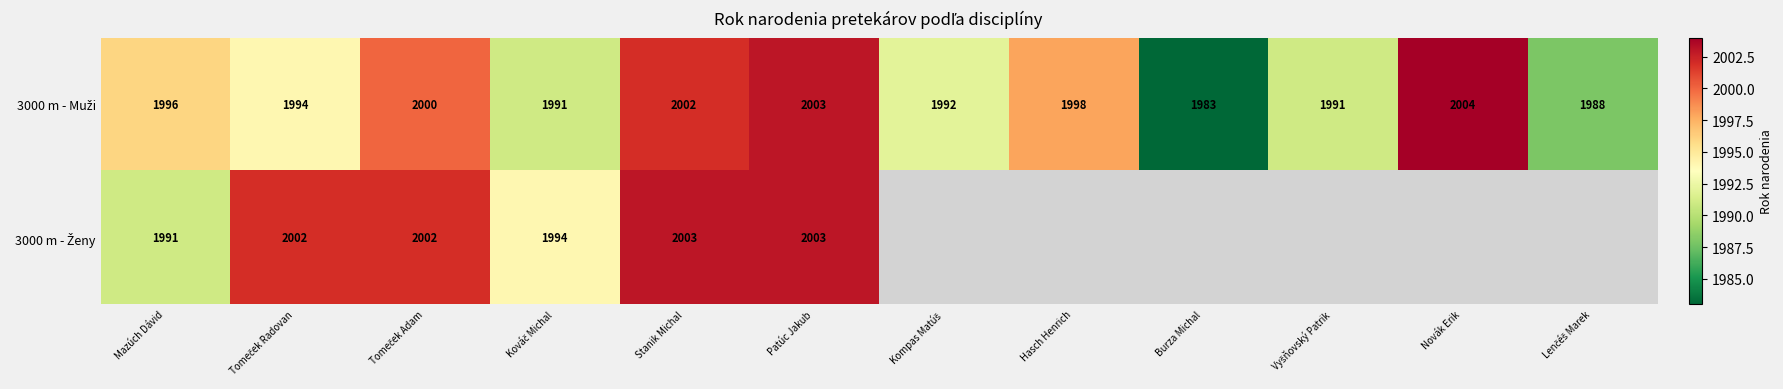

At which category is the sum across all series the highest?

Patúc Jakub